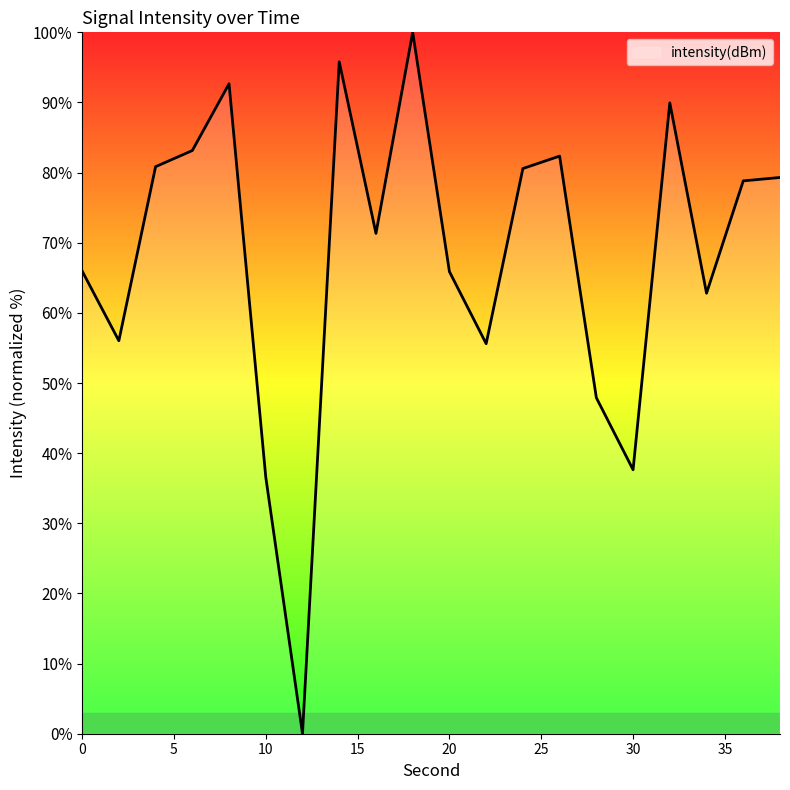

What is the maximum value shown in the chart?

100.0